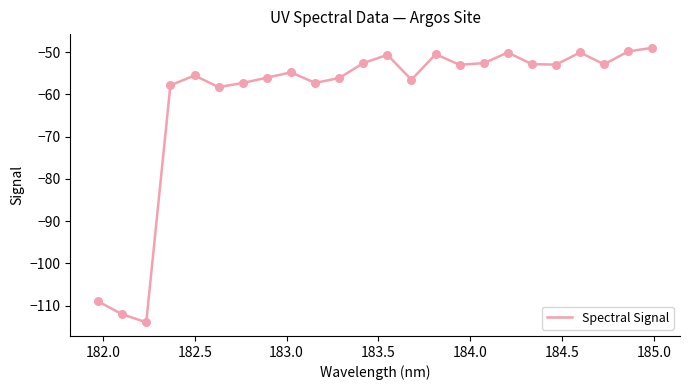

What is the greatest value displayed?

-49.0